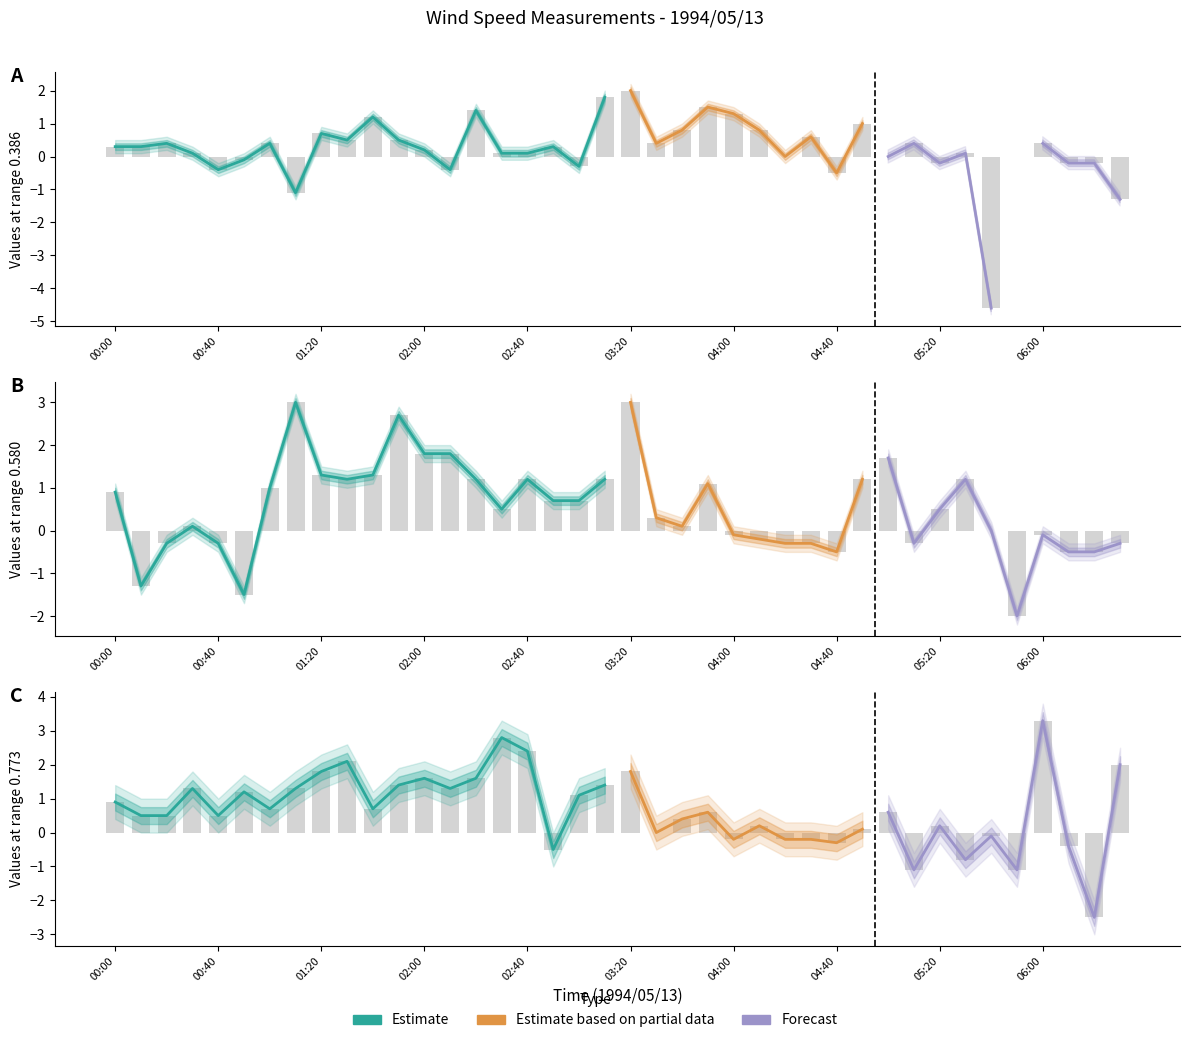

At which category does the chart reach its peak across all series?

06:00